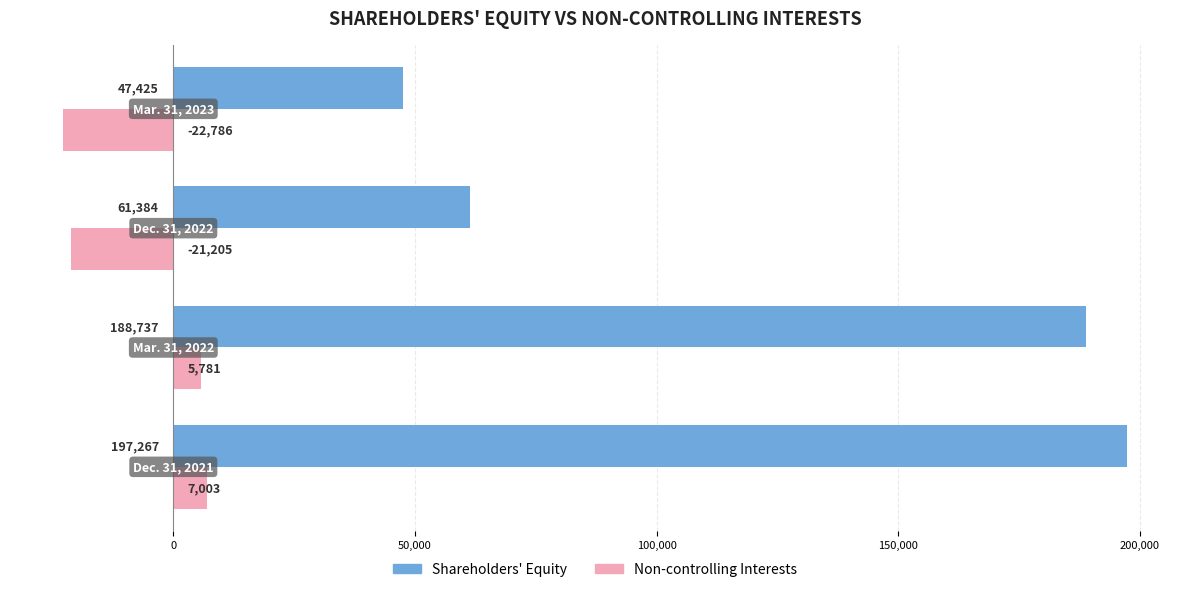

What is the sum of all Shareholders' Equity values?

494813